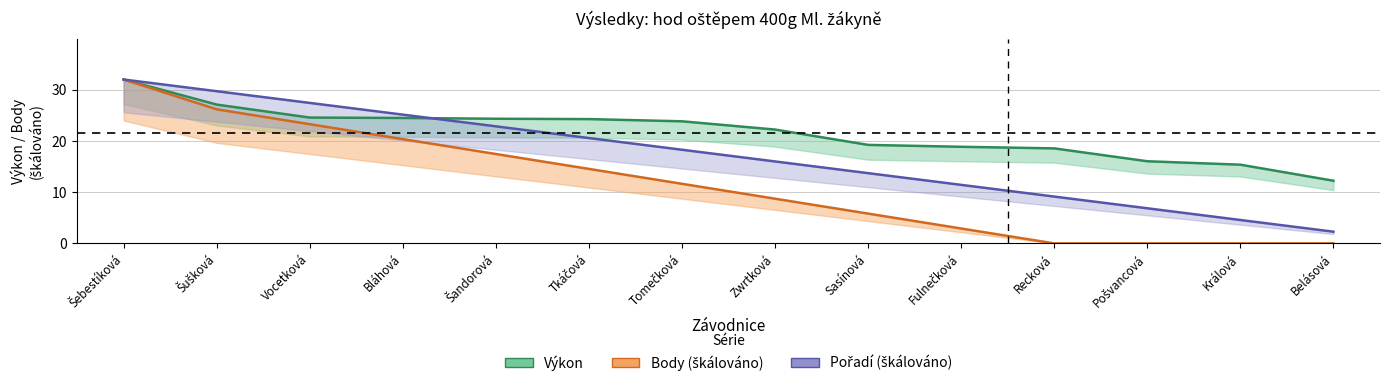

What value does the Výkon series have at Fulnečková?

18.8